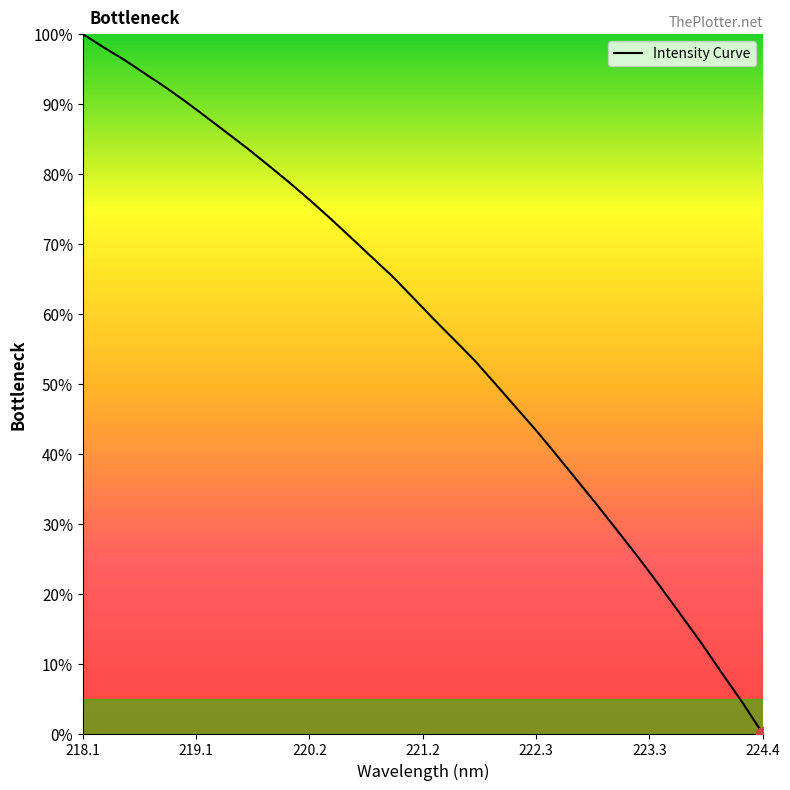

How many lines are shown in the chart?

1